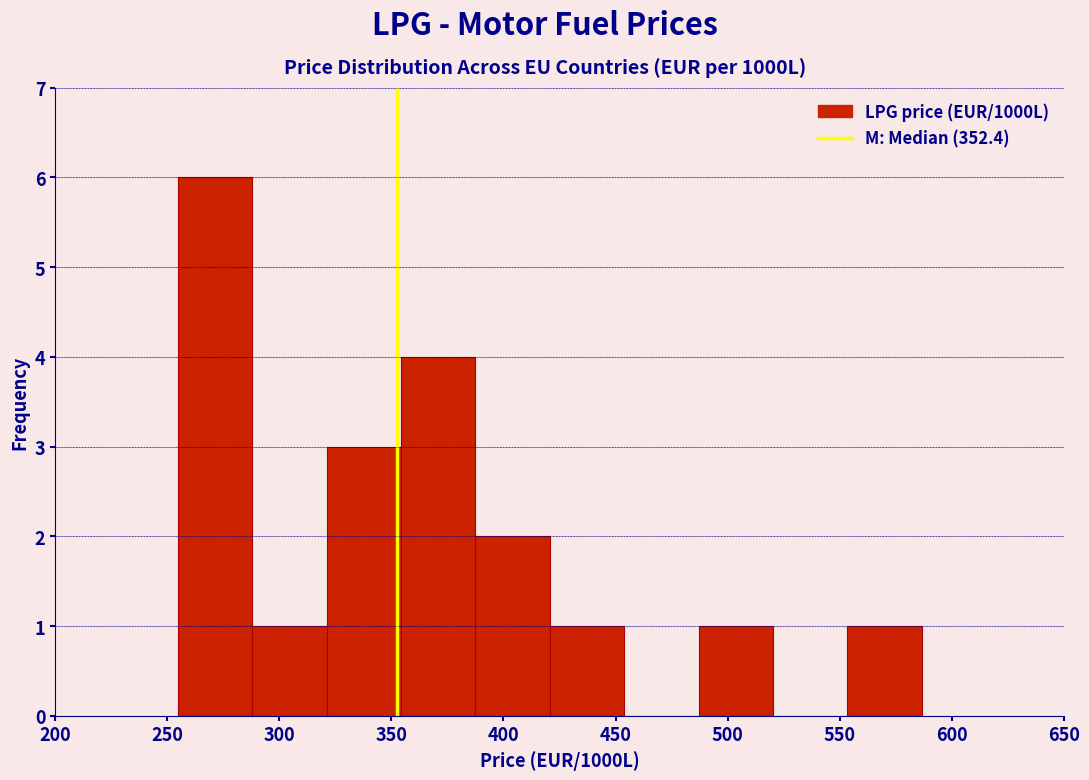

What is the height of the bar covering 420 to 455 on the x-axis? Neither the bar edges nor the heights are printed on the chart, so give them approximately, as read against the axes.

1